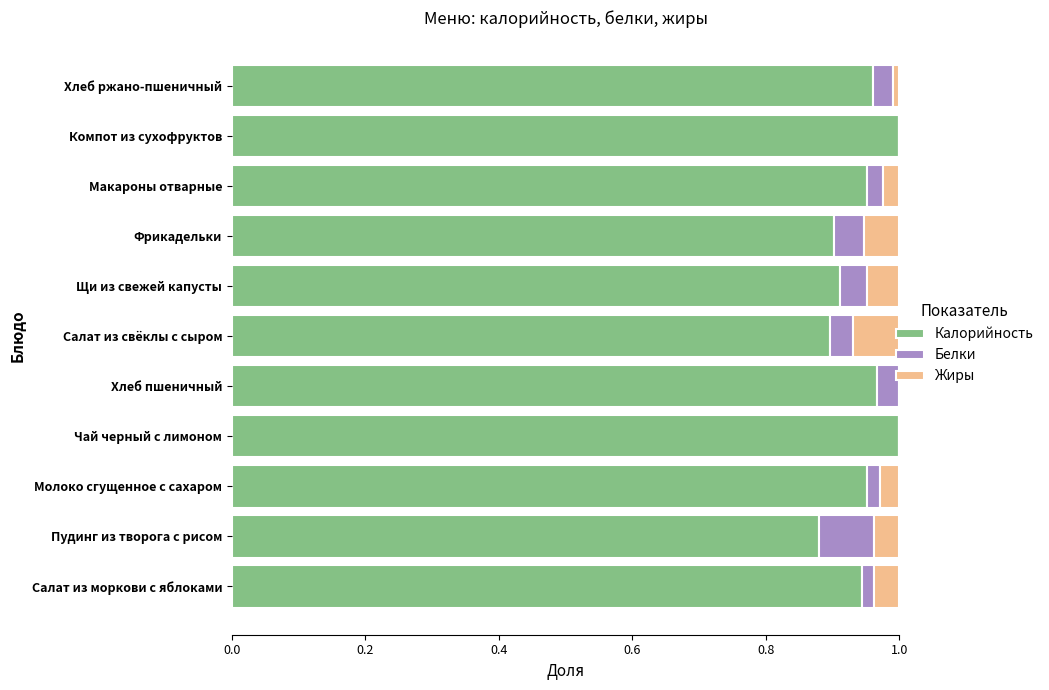

The value of Калорийность at Салат из моркови с яблоками is 0.4. True or false?

False